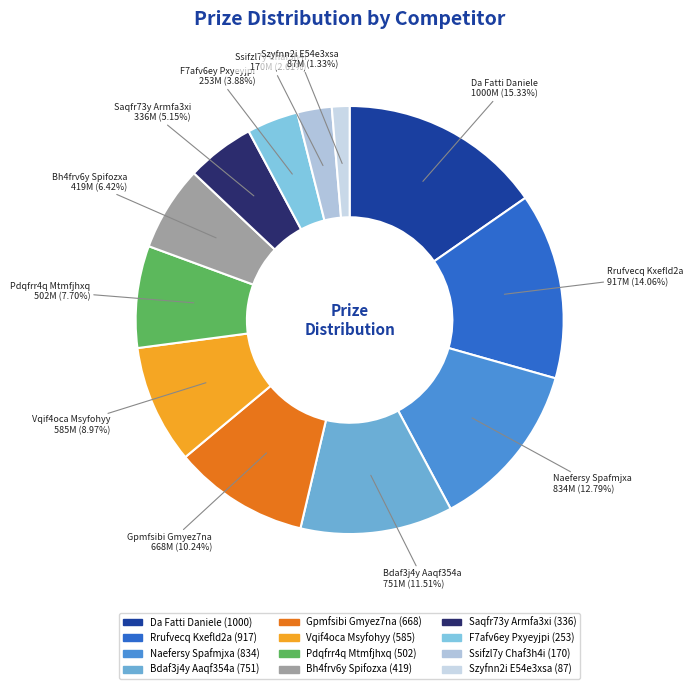

Which slice is the smallest?

Szyfnn2i E54e3xsa